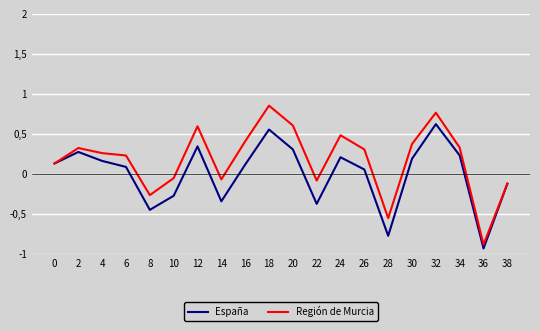

List the labels in order of Región de Murcia value, largest first.

18, 32, 20, 12, 24, 16, 30, 34, 2, 26, 4, 6, 0, 10, 14, 22, 38, 8, 28, 36